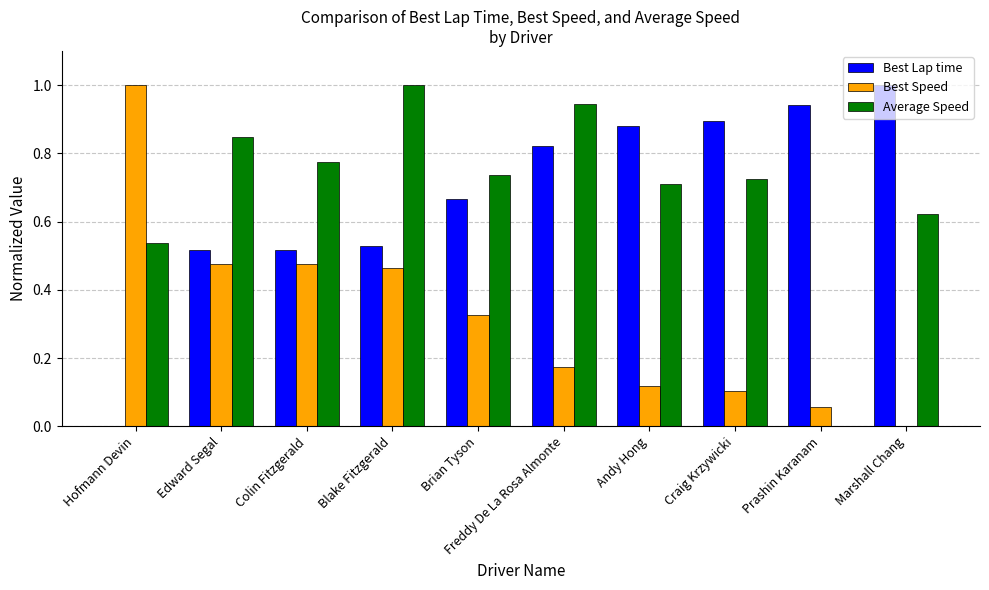

What are all the series names shown in the legend?

Best Lap time, Best Speed, Average Speed